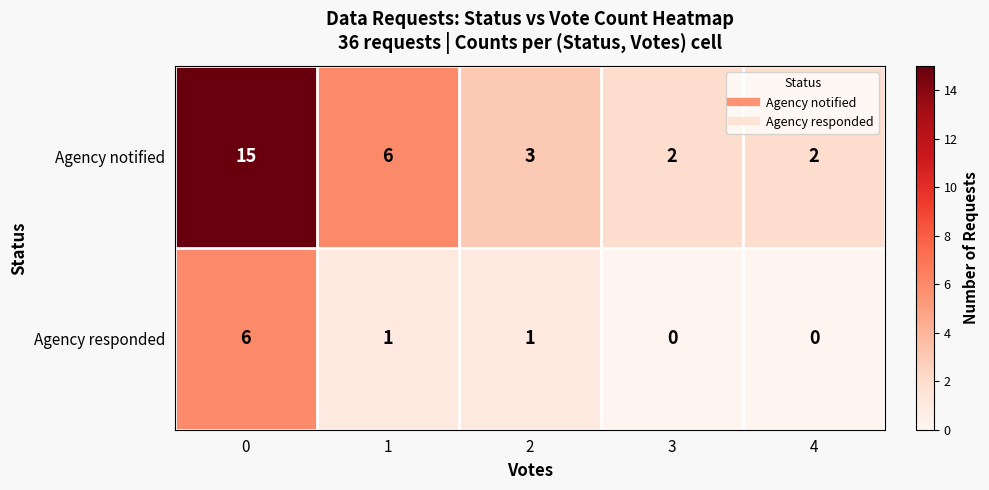

What is the average value of the Agency notified series?

6